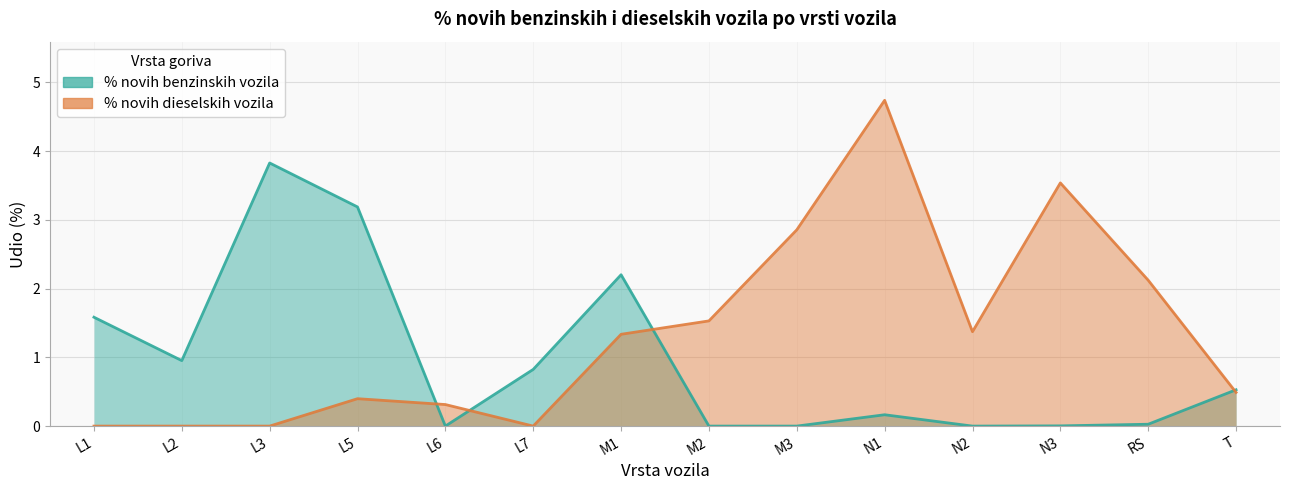

What position from the left is M1?

7